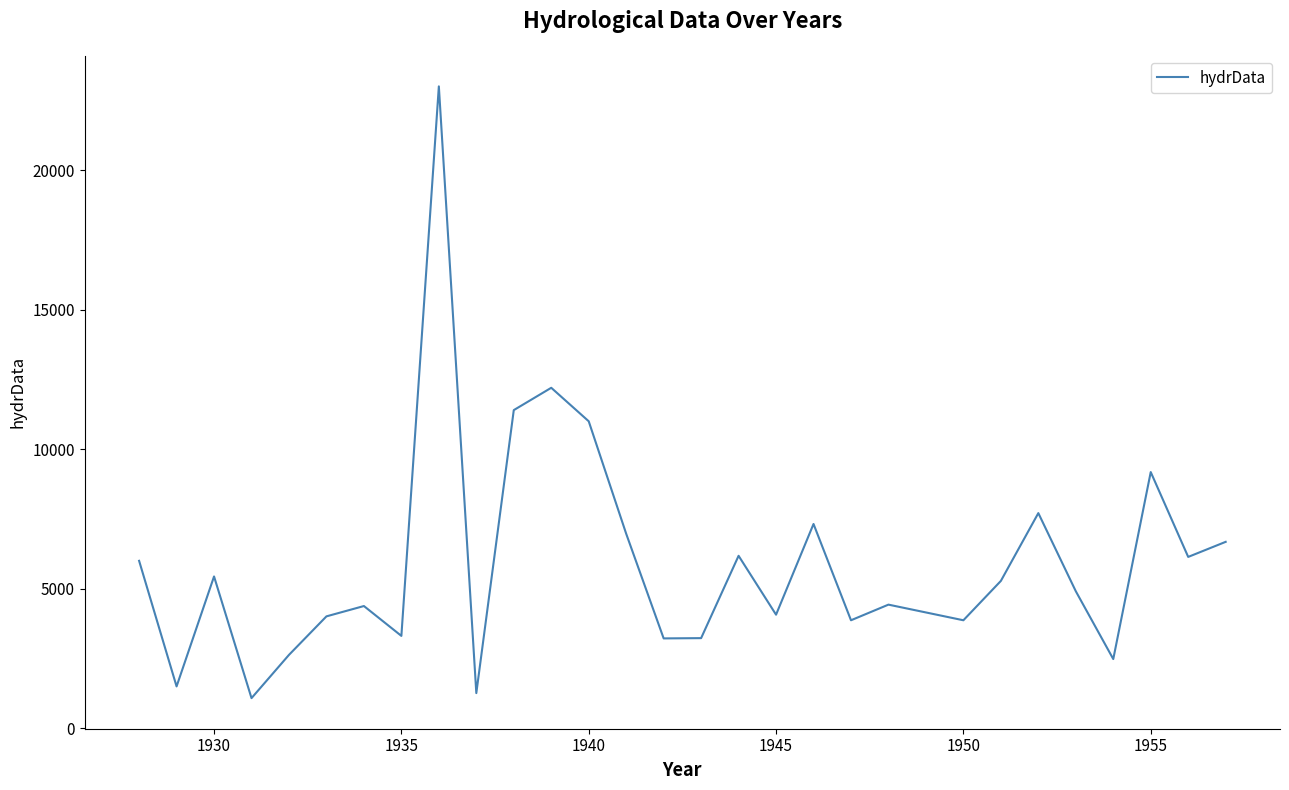

What is the smallest value displayed?

1080